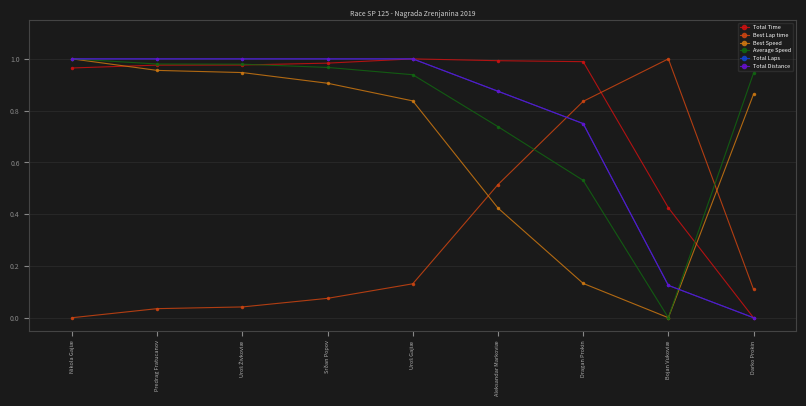

Which series ends up on top after the final intersection of Best Lap time and Total Laps?

Best Lap time